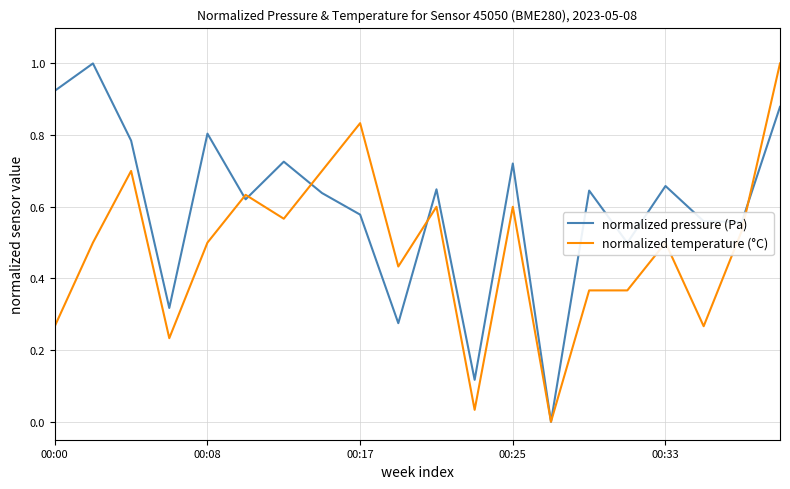

Which series has the largest total across all categories?

normalized pressure (Pa)